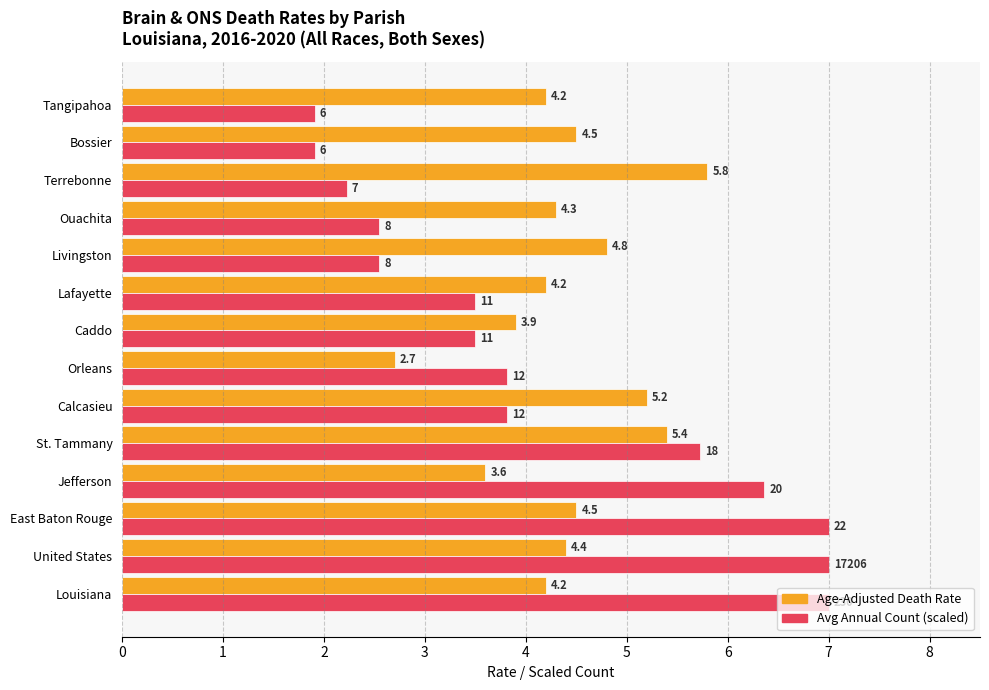

At which category is the sum across all series the highest?

East Baton Rouge